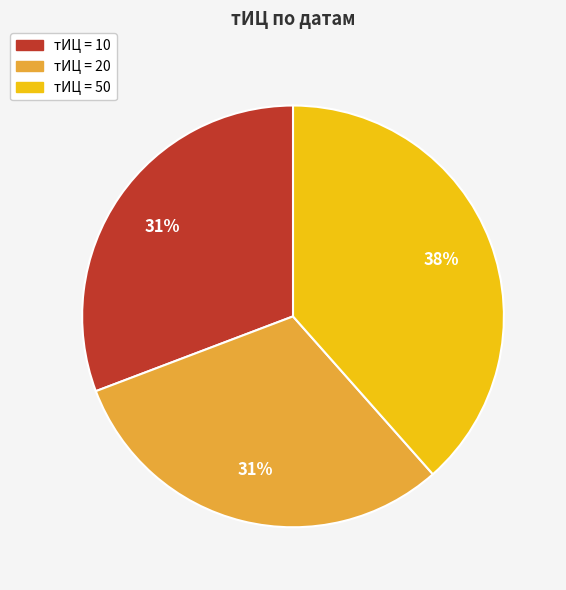

To the nearest percent, what is the average slice percentage?

33%